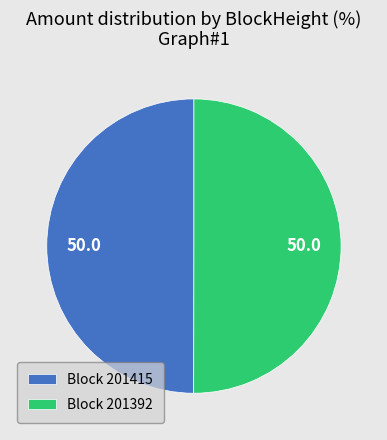

Count the number of slices in the pie.

2